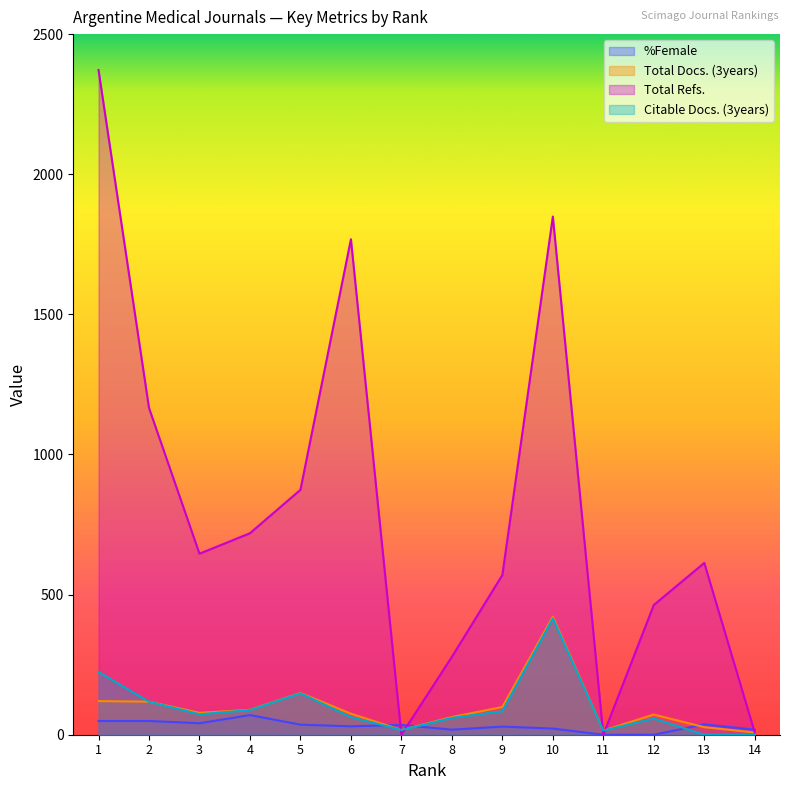

What is the sum of the Total Docs. (3years) values at 10 and 3?

499